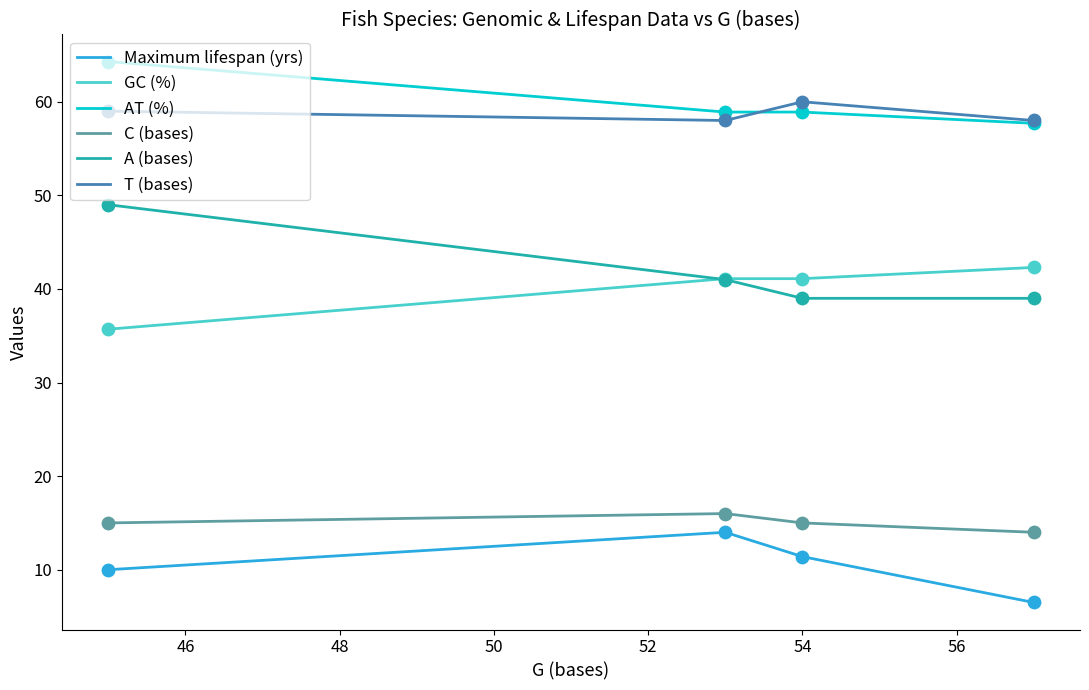

True or false: T (bases) and GC (%) intersect in this chart.

False